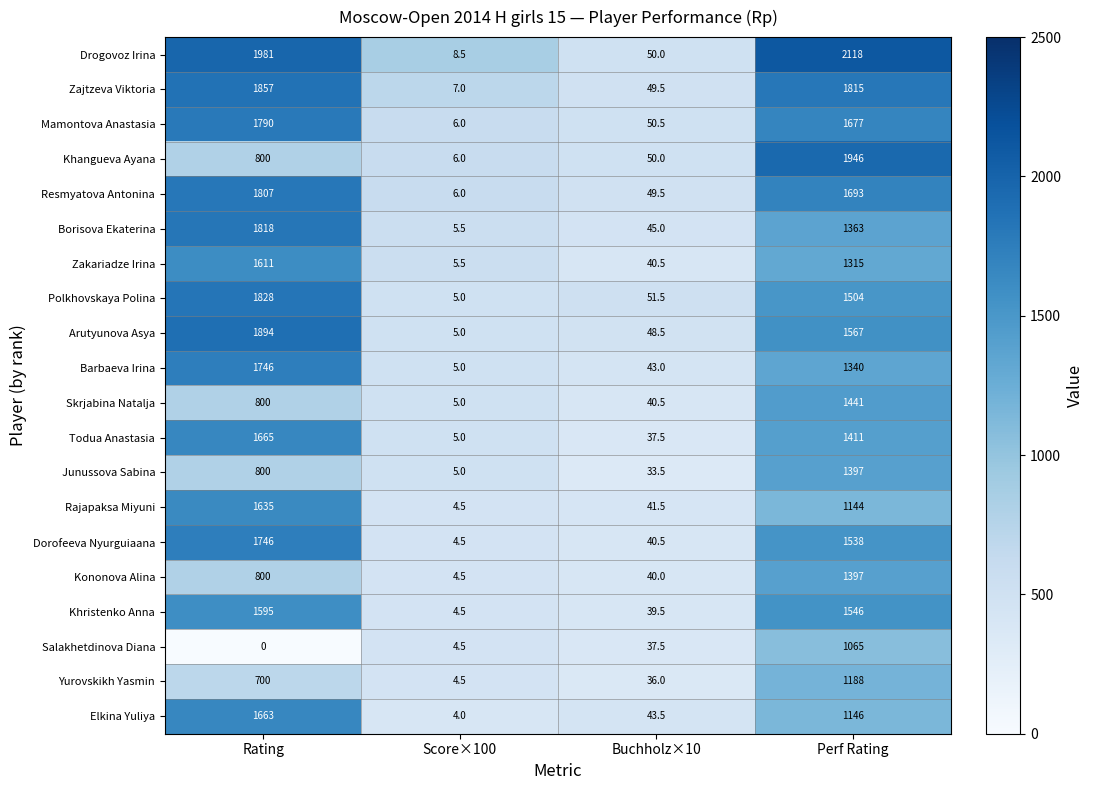

Which series has the widest spread of values?

Drogovoz Irina